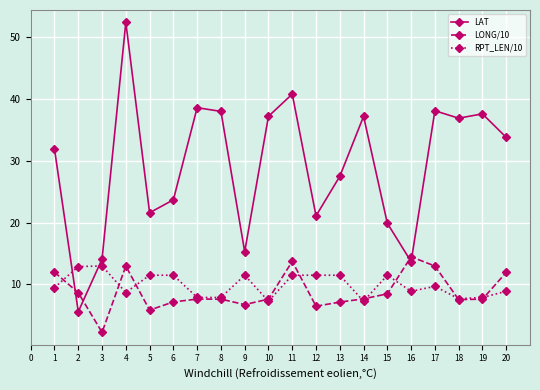

Is this an area chart (filled region under the line)?

No